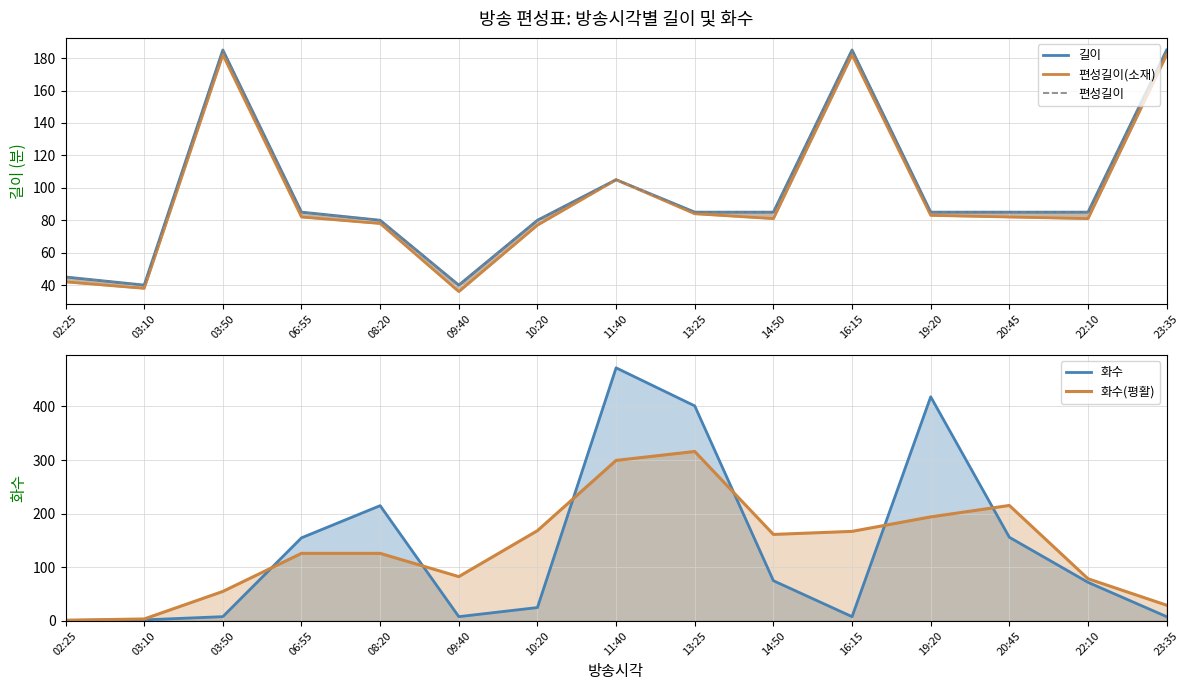

How many intersections are there between 화수(평활) and 편성길이?

4